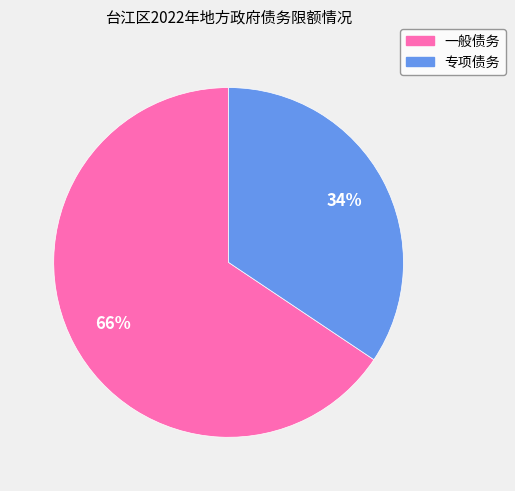

Do 专项债务 and 一般债务 together represent more than half of the pie?

Yes